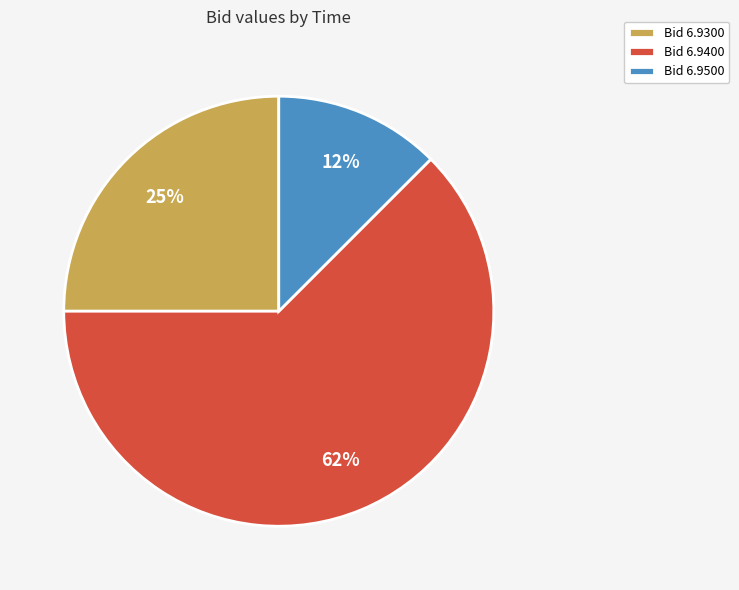

Which has a higher value, Bid 6.9500 or Bid 6.9300?

Bid 6.9300